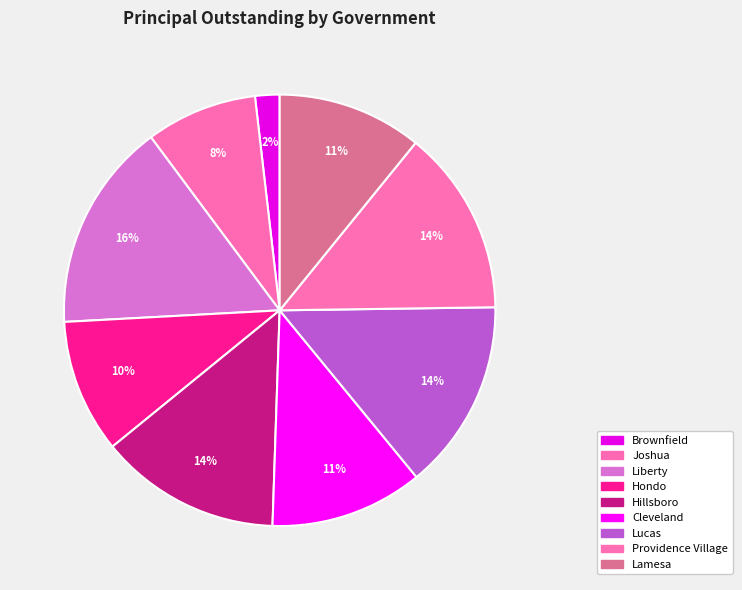

Does any single category account for the majority?

No